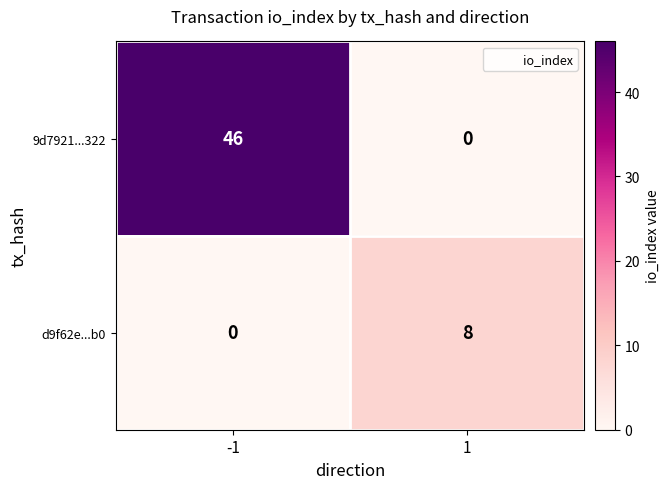

At how many categories does at least one series exceed 26?

1